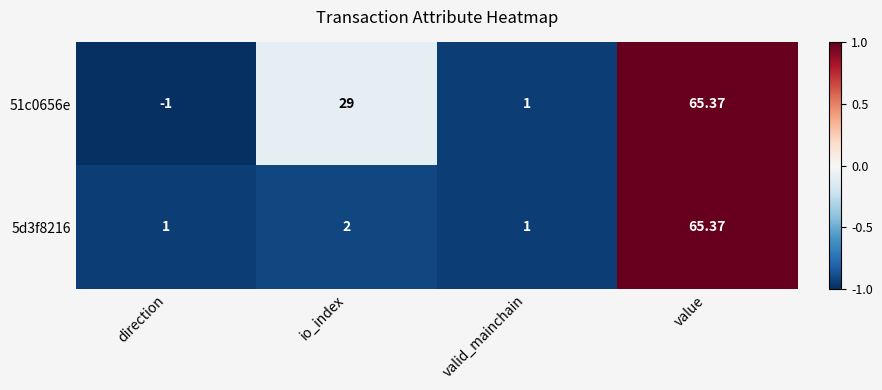

At how many categories does at least one series exceed 0?

4